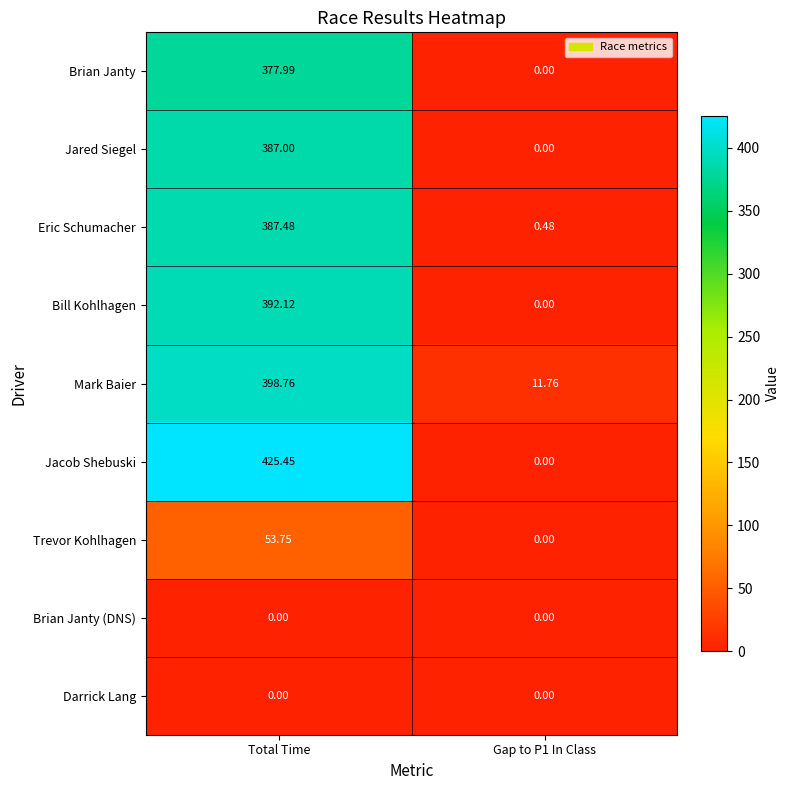

Which category has the highest value across all series?

Total Time